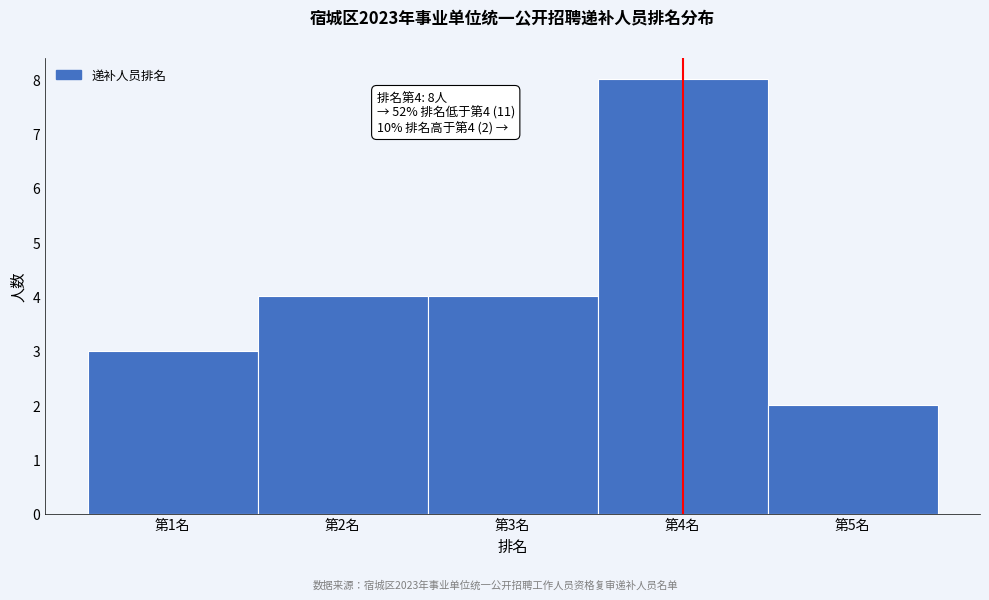

Over which range of the x-axis is the bar tallest?

3.5 to 4.5